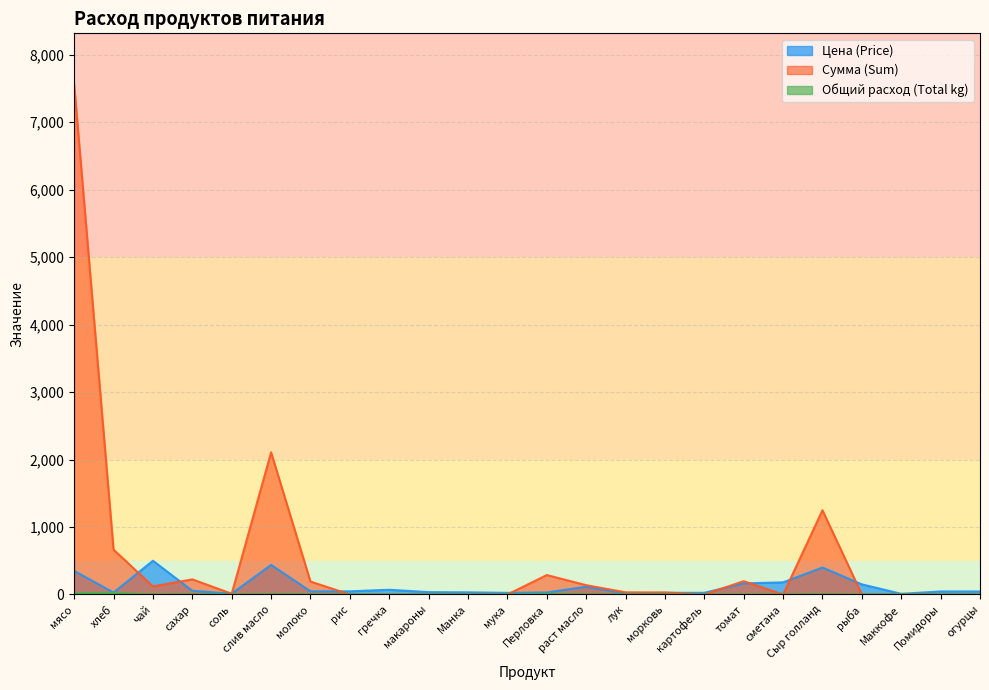

Rank the series at картофель from highest to lowest value.

Цена (Price), Сумма (Sum), Общий расход (Total kg)